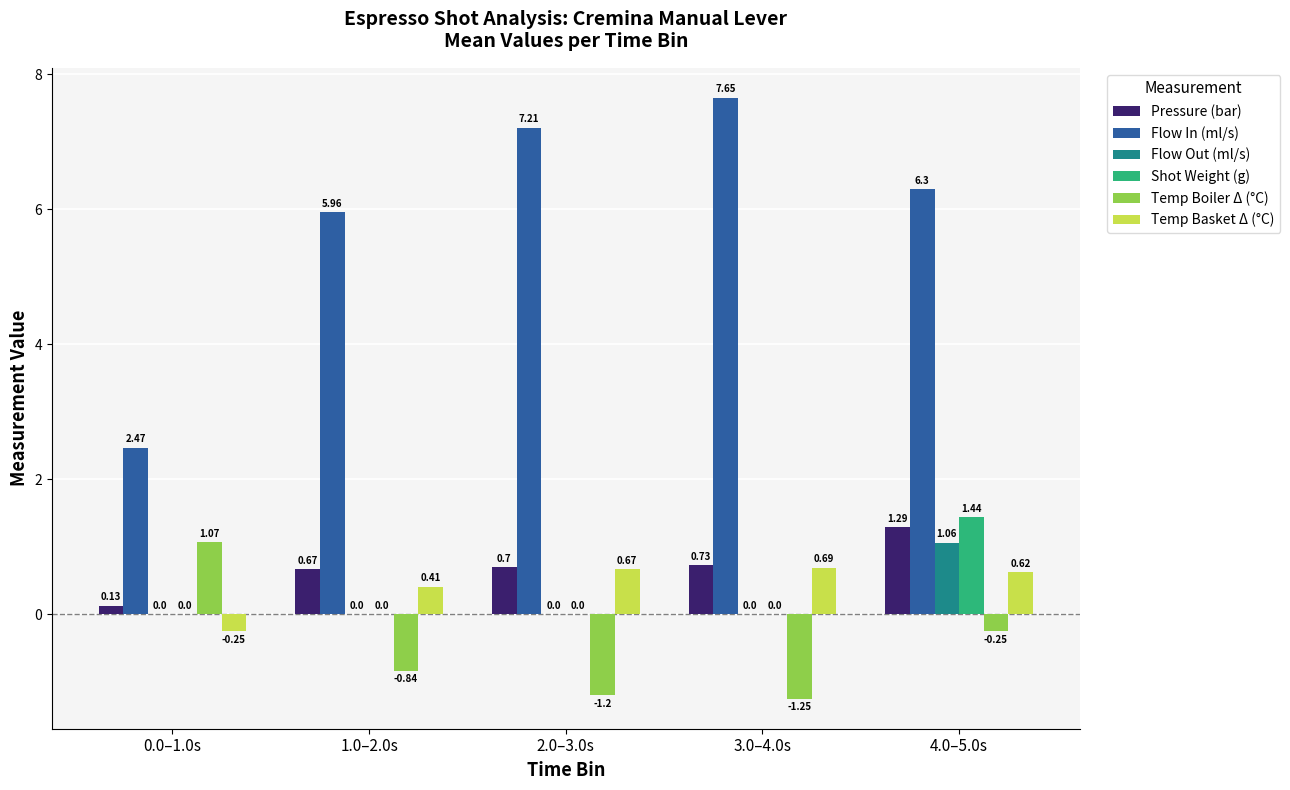

Between 0.0–1.0s and 4.0–5.0s, which series saw the biggest shift?

Flow In (ml/s)